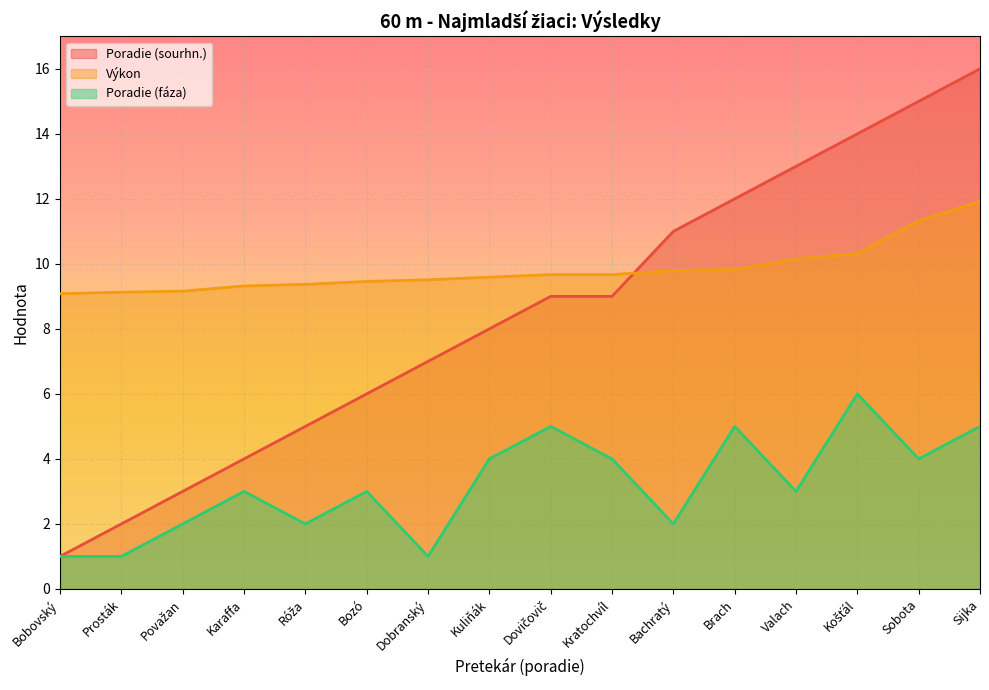

Is it true that Poradie (fáza) equals 7.0 at Sijka?

False